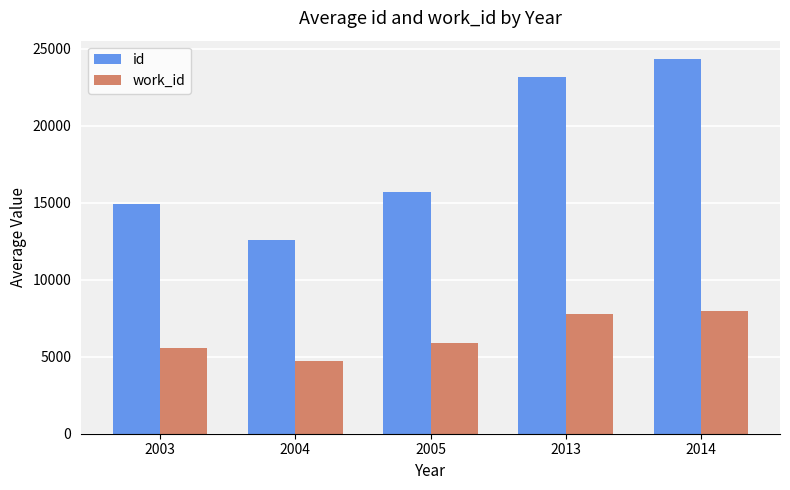

What is the maximum value shown in the chart?

24302.0